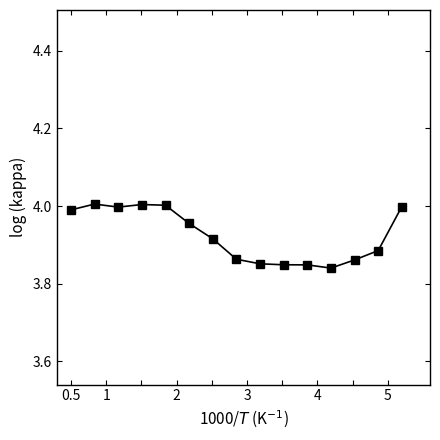

What is the sum of all values?

58.9